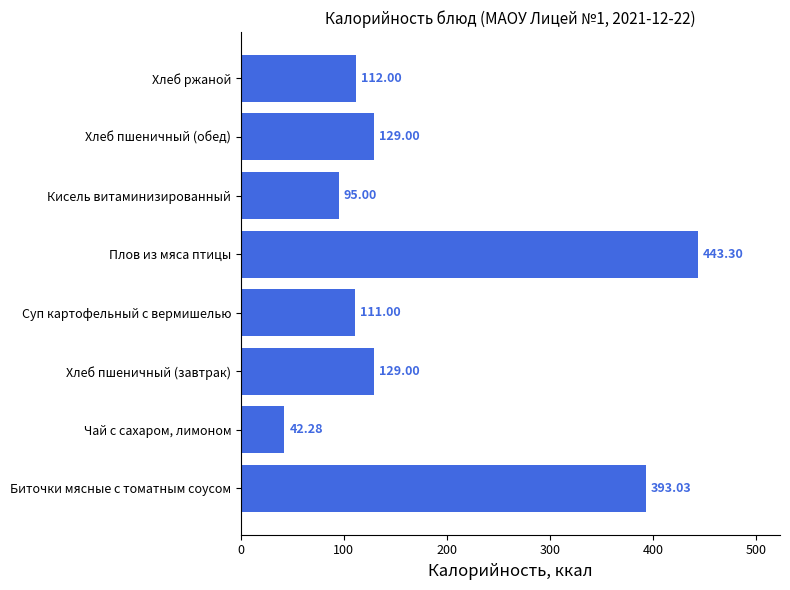

At which category does the chart reach its peak across all series?

Плов из мяса птицы